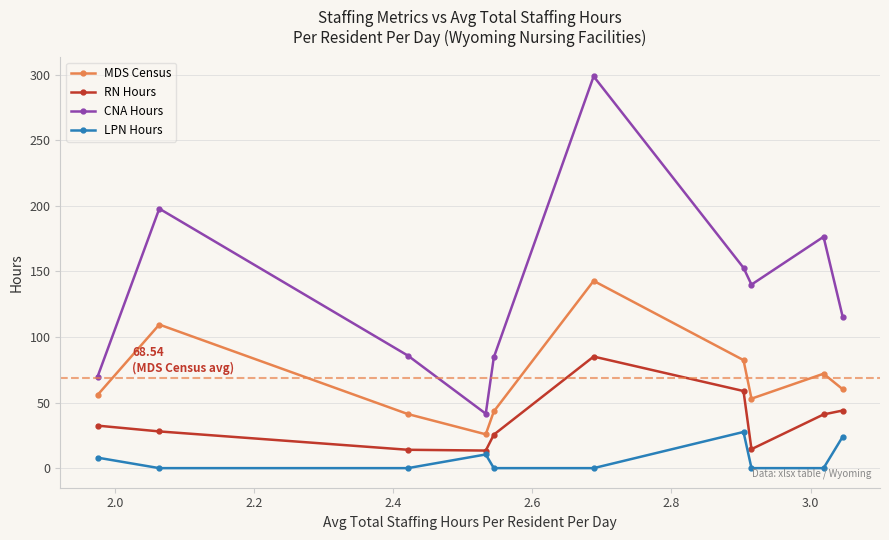

True or false: LPN Hours and MDS Census intersect in this chart.

False